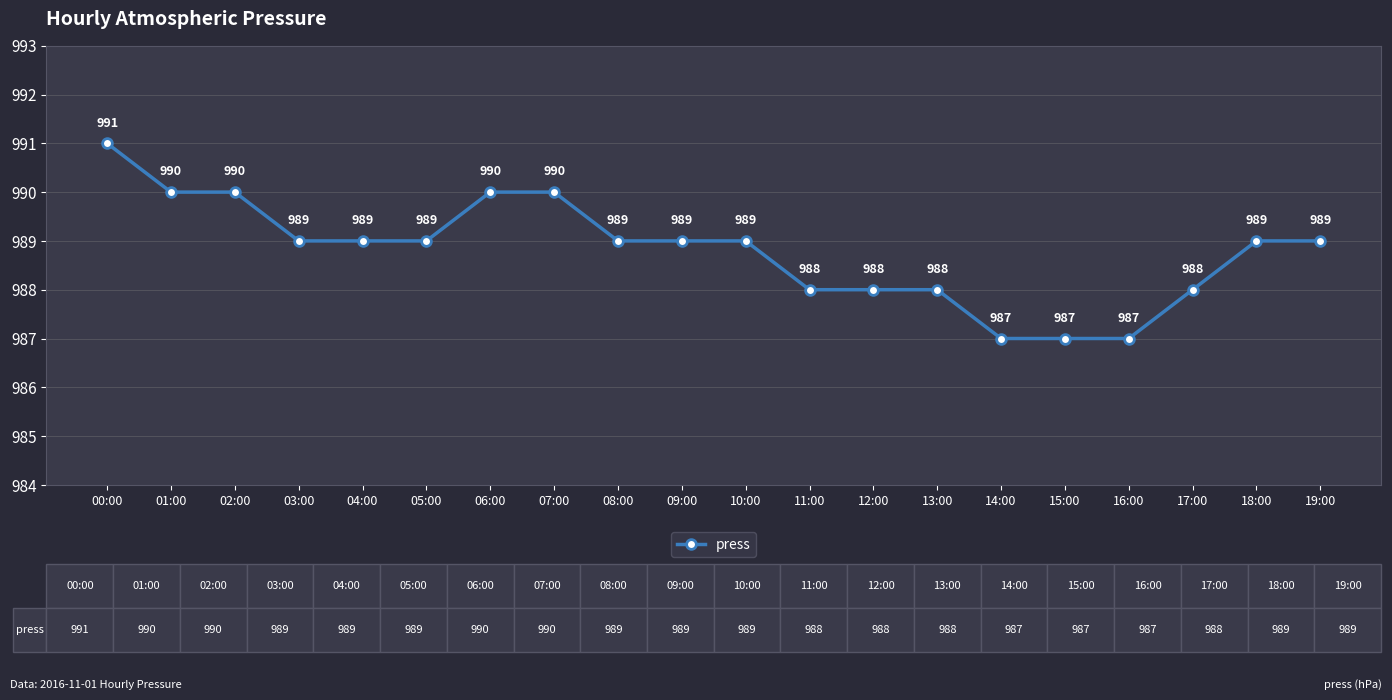

What is the difference between the maximum and minimum values?

4